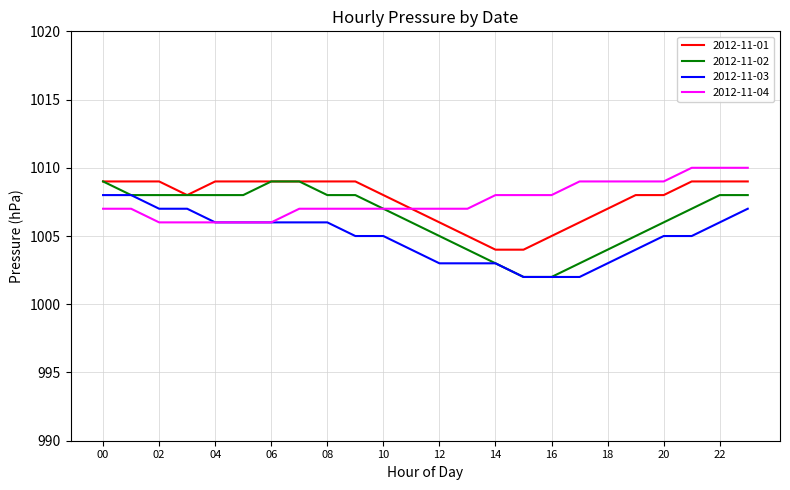

What are all the series names shown in the legend?

2012-11-01, 2012-11-02, 2012-11-03, 2012-11-04